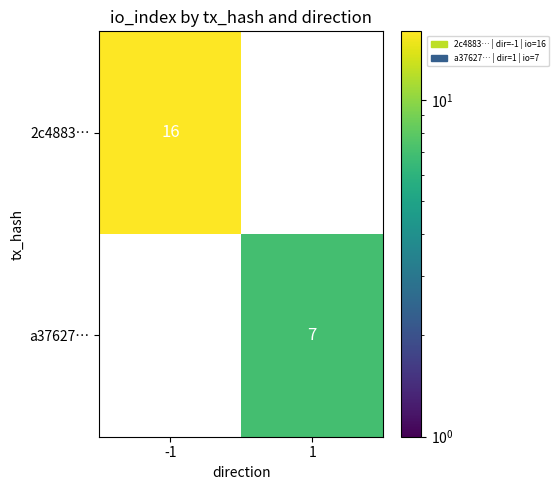

True or false: a37627… has a value of 2 at 1.

False